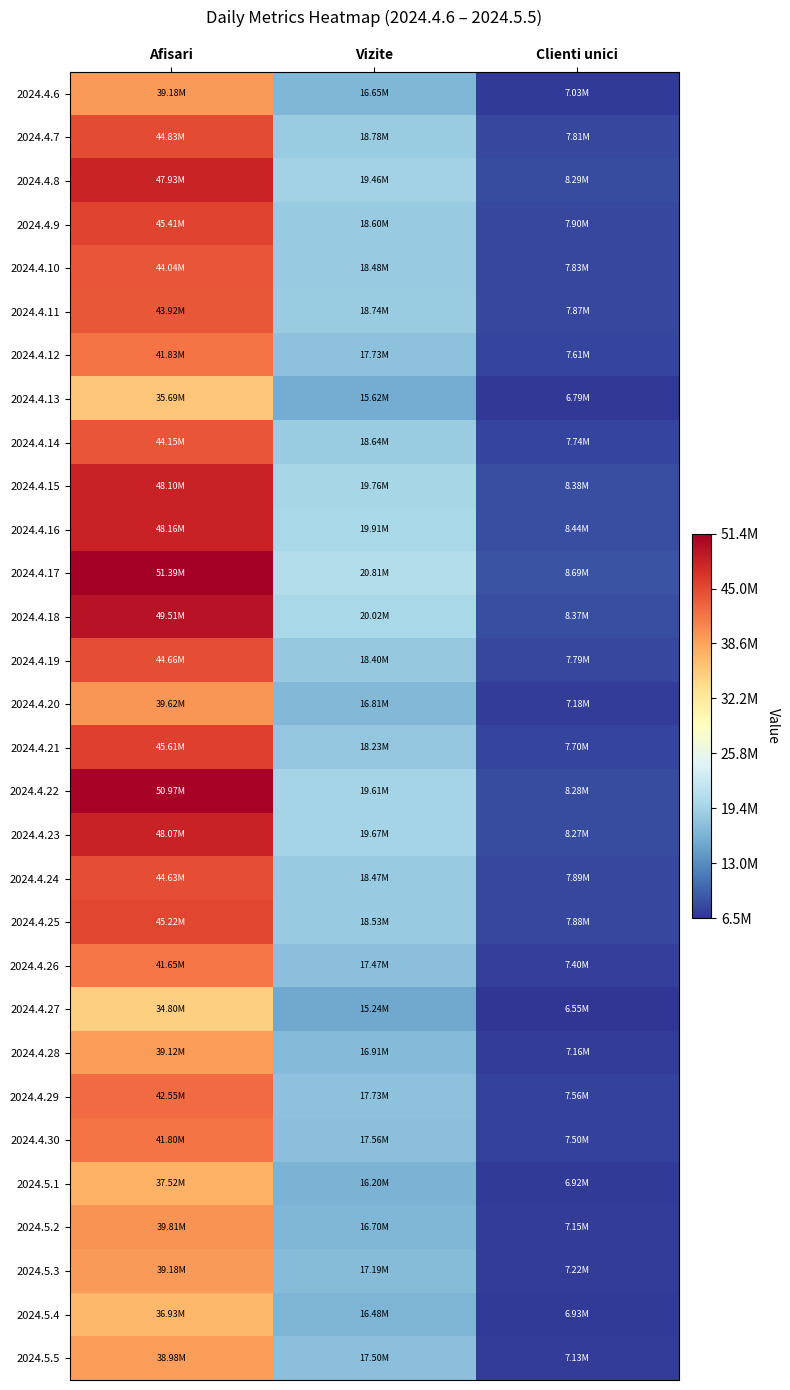

Reading left to right, what are all the values shown in this chart?

2024.4.6: Afisari=39183421	Vizite=16646431	Clienti unici=7029293
2024.4.7: Afisari=44832887	Vizite=18775788	Clienti unici=7808701
2024.4.8: Afisari=47927421	Vizite=19457534	Clienti unici=8293037
2024.4.9: Afisari=45413254	Vizite=18599541	Clienti unici=7904264
2024.4.10: Afisari=44036698	Vizite=18476150	Clienti unici=7832380
2024.4.11: Afisari=43922286	Vizite=18740119	Clienti unici=7871805
2024.4.12: Afisari=41828944	Vizite=17734259	Clienti unici=7605874
2024.4.13: Afisari=35686531	Vizite=15620949	Clienti unici=6790074
2024.4.14: Afisari=44147508	Vizite=18641575	Clienti unici=7736914
2024.4.15: Afisari=48104075	Vizite=19757011	Clienti unici=8379637
2024.4.16: Afisari=48159385	Vizite=19910520	Clienti unici=8439562
2024.4.17: Afisari=51389607	Vizite=20813010	Clienti unici=8694905
2024.4.18: Afisari=49507574	Vizite=20023214	Clienti unici=8369464
2024.4.19: Afisari=44658908	Vizite=18403331	Clienti unici=7788152
2024.4.20: Afisari=39623452	Vizite=16806997	Clienti unici=7180971
2024.4.21: Afisari=45611760	Vizite=18232905	Clienti unici=7698893
2024.4.22: Afisari=50971374	Vizite=19610405	Clienti unici=8280109
2024.4.23: Afisari=48066775	Vizite=19668888	Clienti unici=8269822
2024.4.24: Afisari=44634297	Vizite=18471570	Clienti unici=7888390
2024.4.25: Afisari=45224769	Vizite=18530761	Clienti unici=7882153
2024.4.26: Afisari=41646216	Vizite=17466185	Clienti unici=7400201
2024.4.27: Afisari=34798965	Vizite=15238871	Clienti unici=6548759
2024.4.28: Afisari=39118212	Vizite=16912124	Clienti unici=7157606
2024.4.29: Afisari=42553199	Vizite=17731264	Clienti unici=7560810
2024.4.30: Afisari=41801698	Vizite=17562383	Clienti unici=7503150
2024.5.1: Afisari=37521804	Vizite=16204142	Clienti unici=6924181
2024.5.2: Afisari=39805225	Vizite=16700708	Clienti unici=7150052
2024.5.3: Afisari=39180931	Vizite=17185759	Clienti unici=7222167
2024.5.4: Afisari=36925574	Vizite=16478838	Clienti unici=6927131
2024.5.5: Afisari=38976680	Vizite=17496857	Clienti unici=7133682